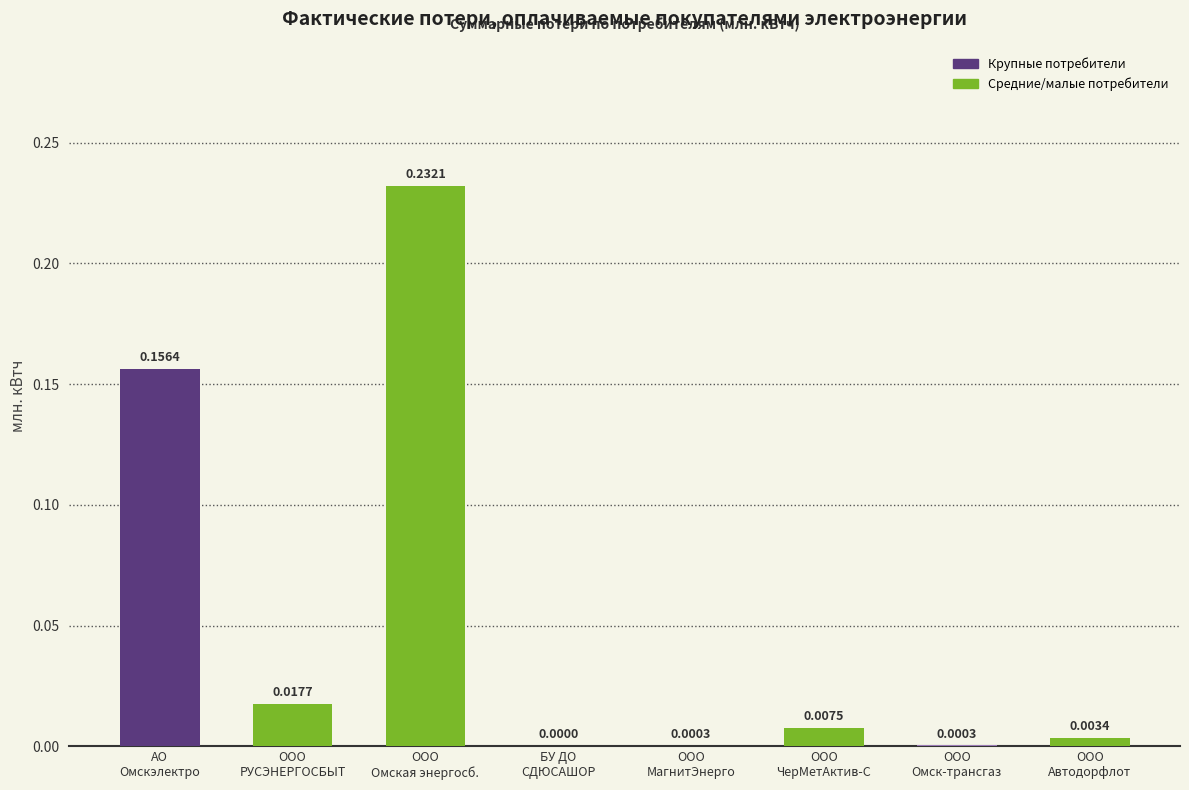

What is the change in value from ООО
Омская энергосб. to ООО
Омск-трансгаз?

-0.2